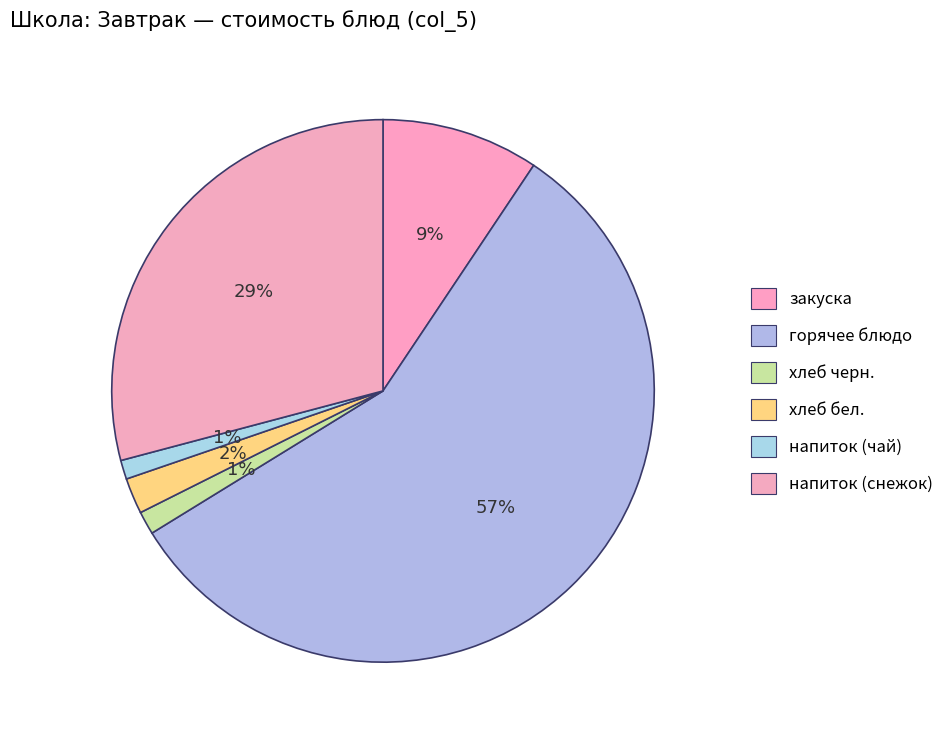

How many slices are in this pie chart?

6